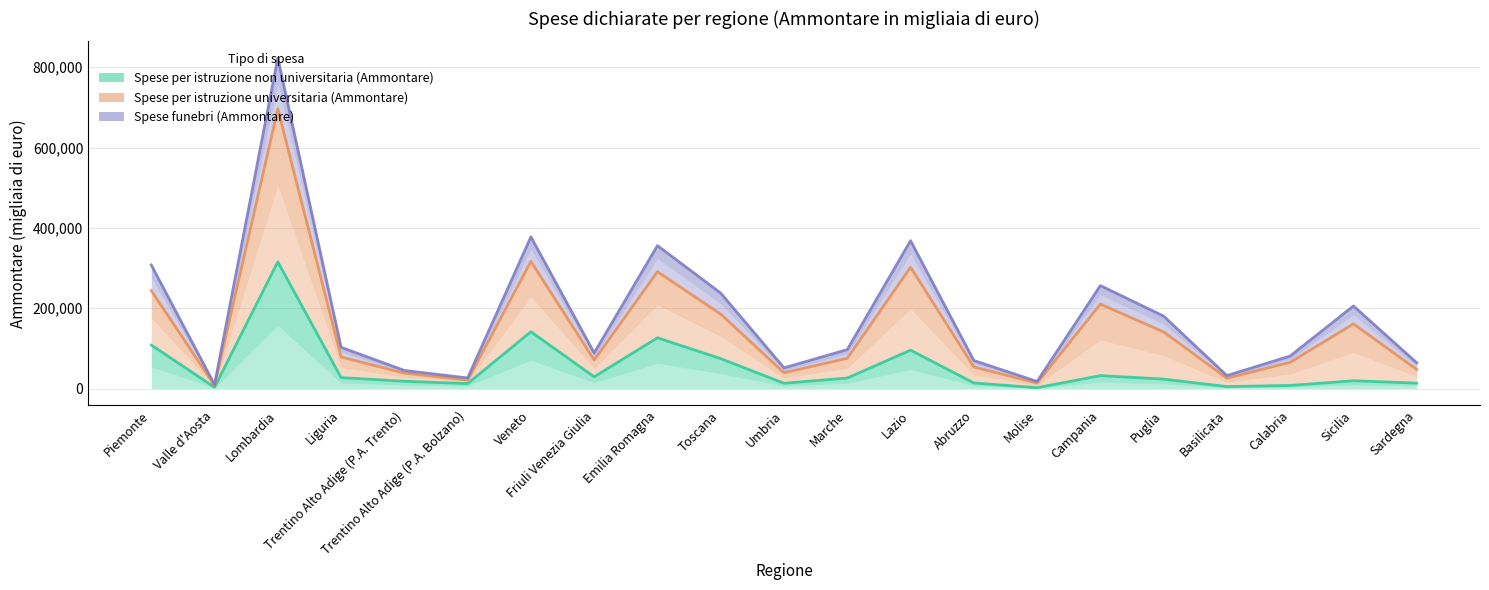

How many distinct data groups are displayed?

3